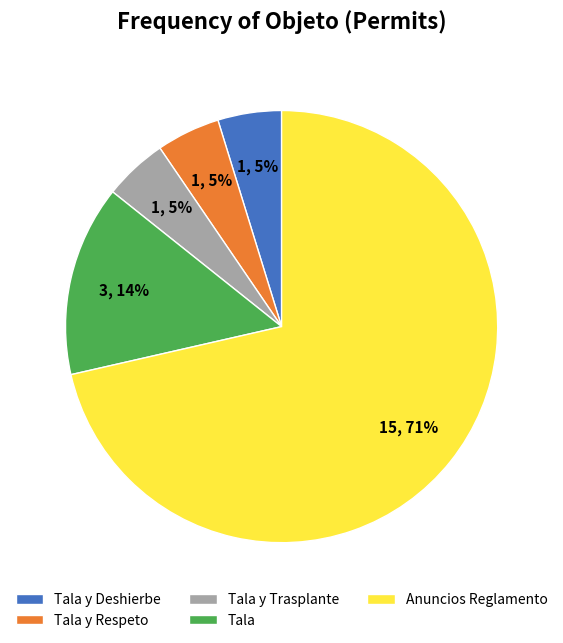

Does Tala y Respeto represent more than half of the total?

No